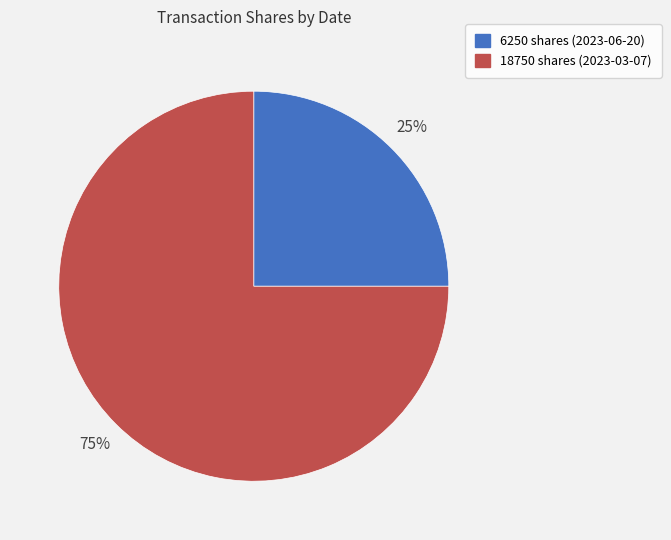

Approximately how many times larger is the value at 18750 shares (2023-03-07) compared to 6250 shares (2023-06-20)?

3.0